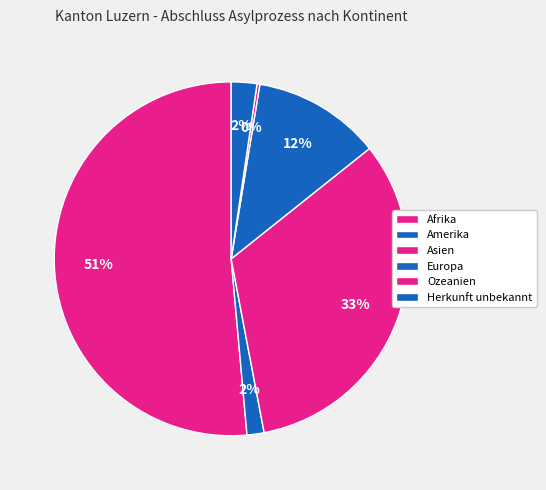

Which category accounts for the majority?

Afrika